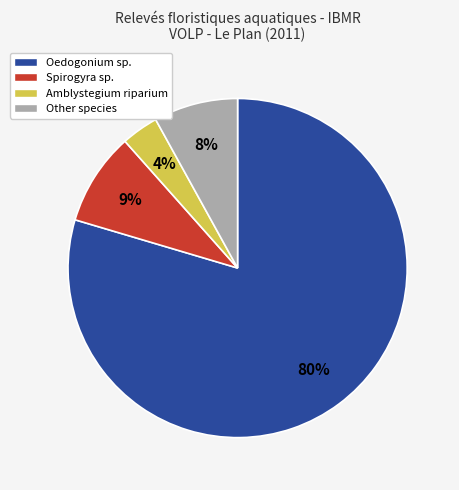

Do Other species and Amblystegium riparium together represent more than half of the pie?

No